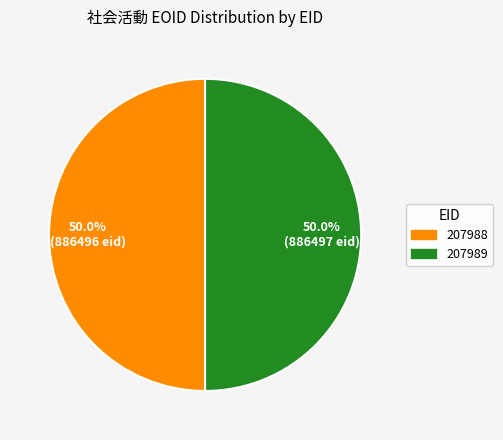

What is the ratio of the value at 207988 to the value at 207989?

1.0